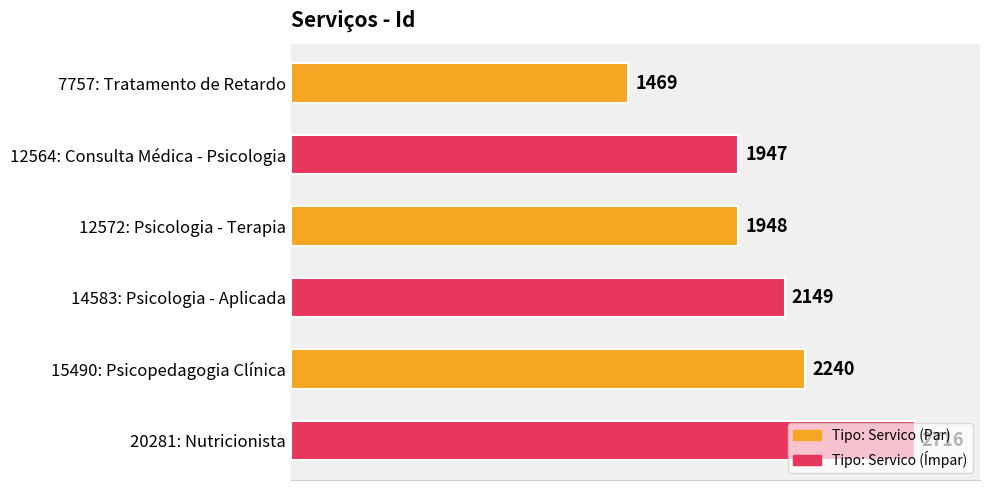

What is the ratio of the value at 20281: Nutricionista to the value at 12564: Consulta Médica - Psicologia?

1.4